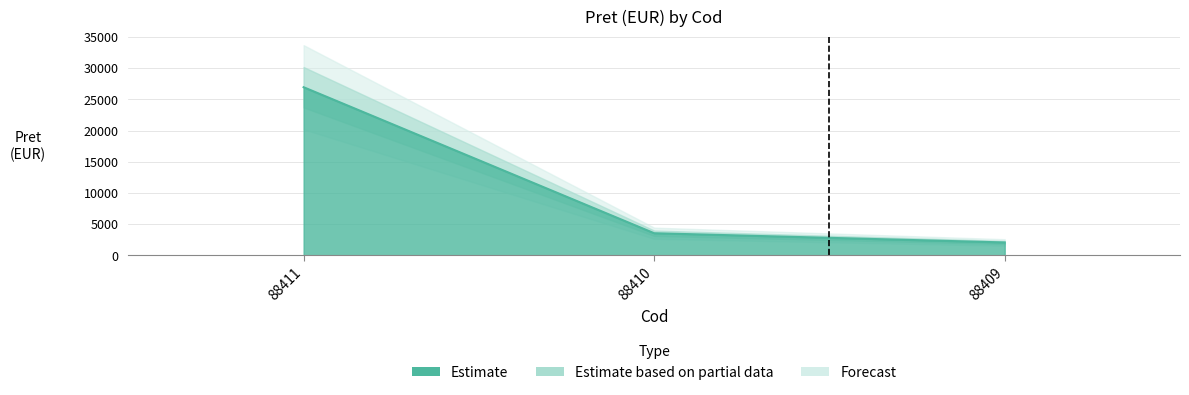

Which has a higher value, 88411 or 88409?

88411